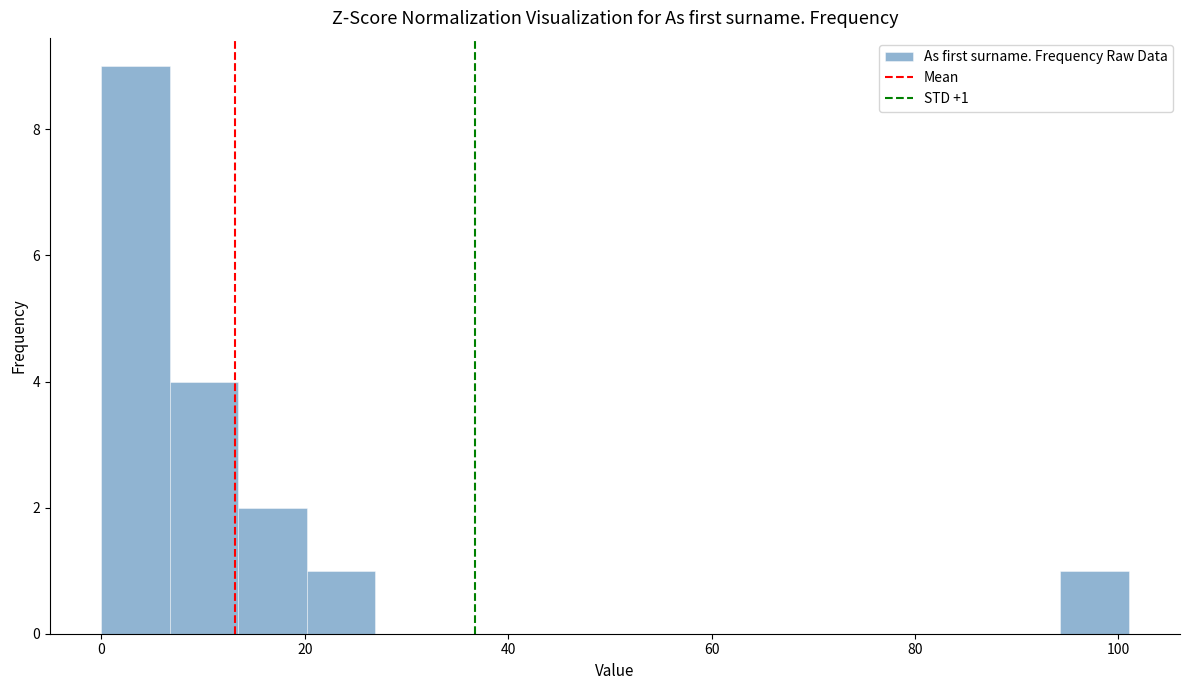

Around what value on the x-axis is the tallest bar? Give the approximate position of its centre, as read against the axis.

4